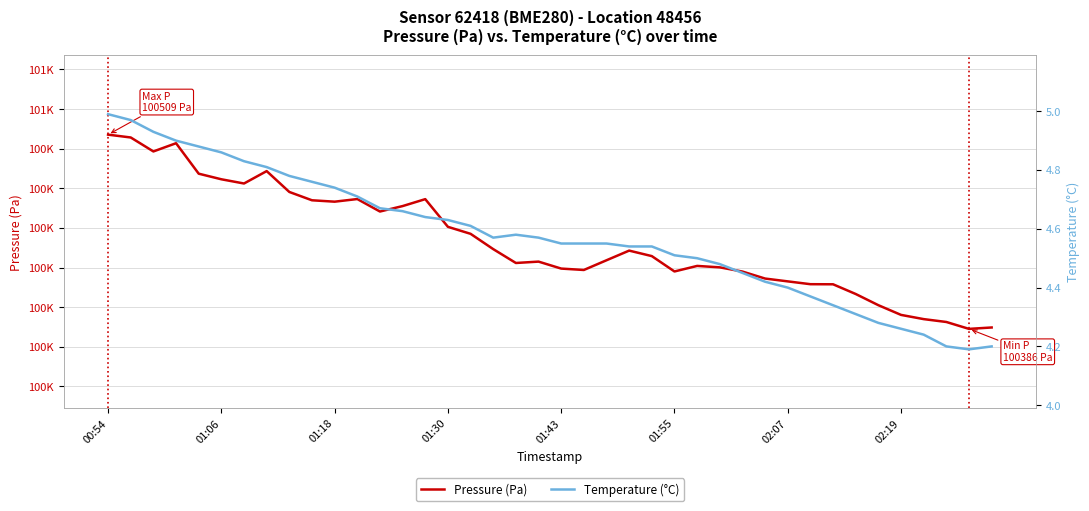

What is the value of the Pressure (Pa) point at the 6th from the left?

100480.7